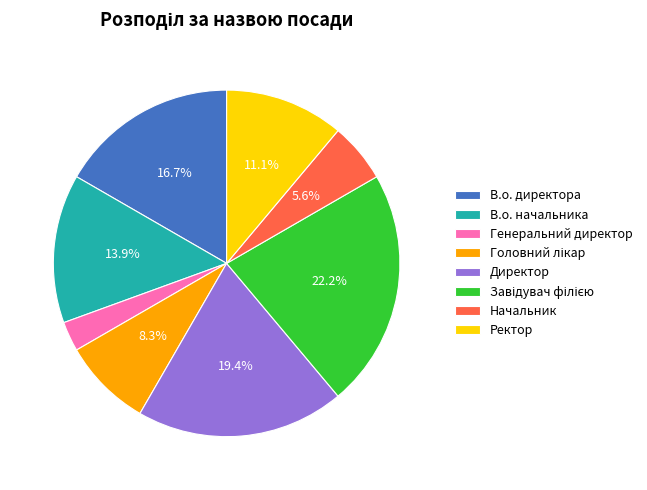

How many slices are in this pie chart?

8